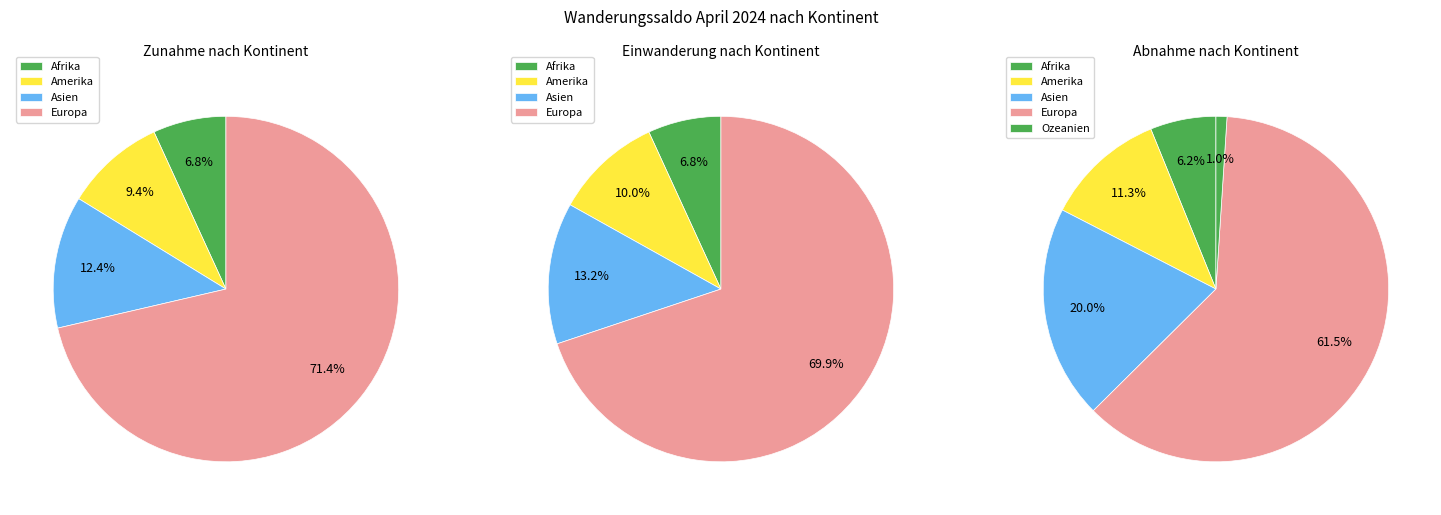

Between Afrika and Asien, which is larger?

Asien